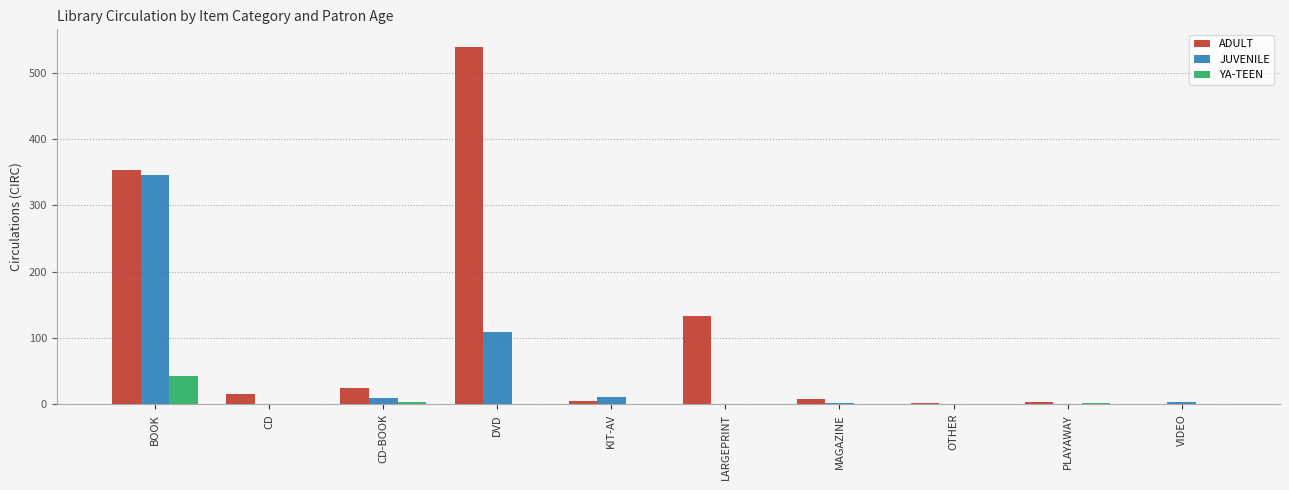

How many series are shown in this chart?

3